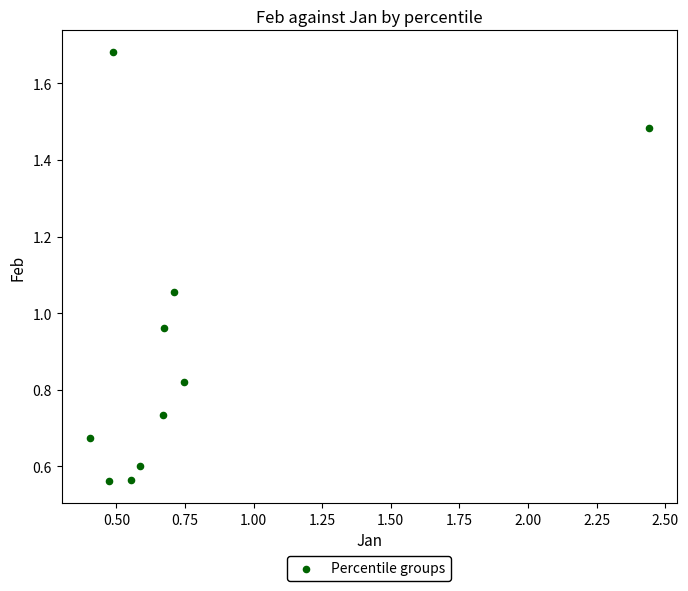

What is the average Y value?

0.9